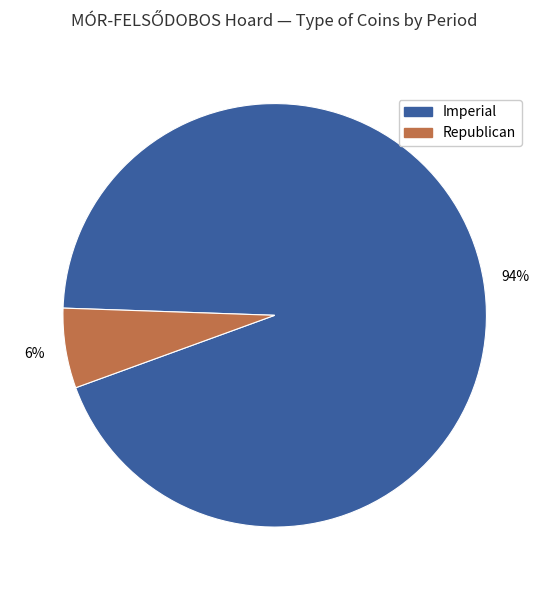

Is it true that Imperial is 83% of the pie?

False